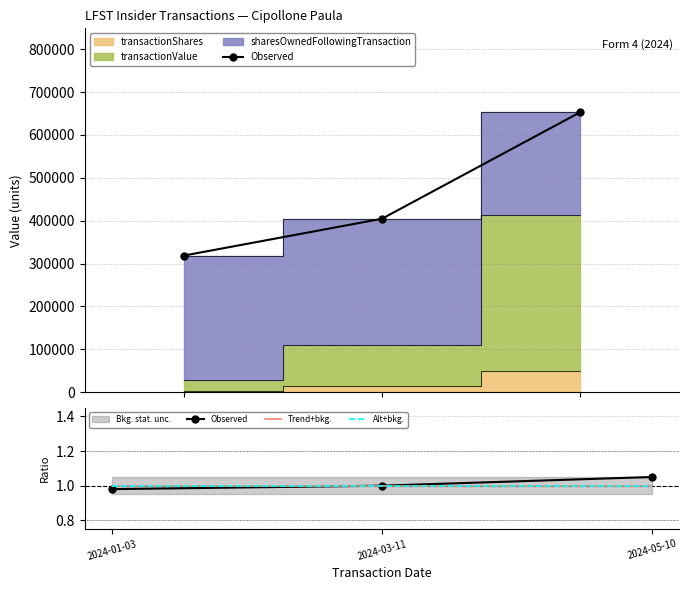

What position from the left is 2024-03-11?

2